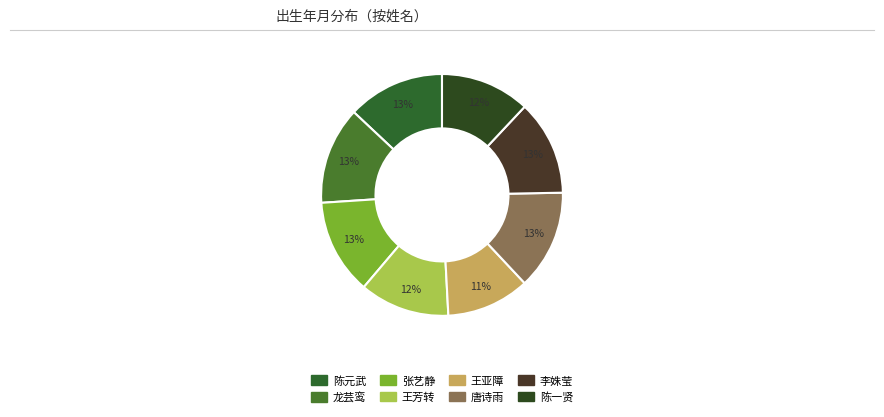

How many slices are in this pie chart?

8